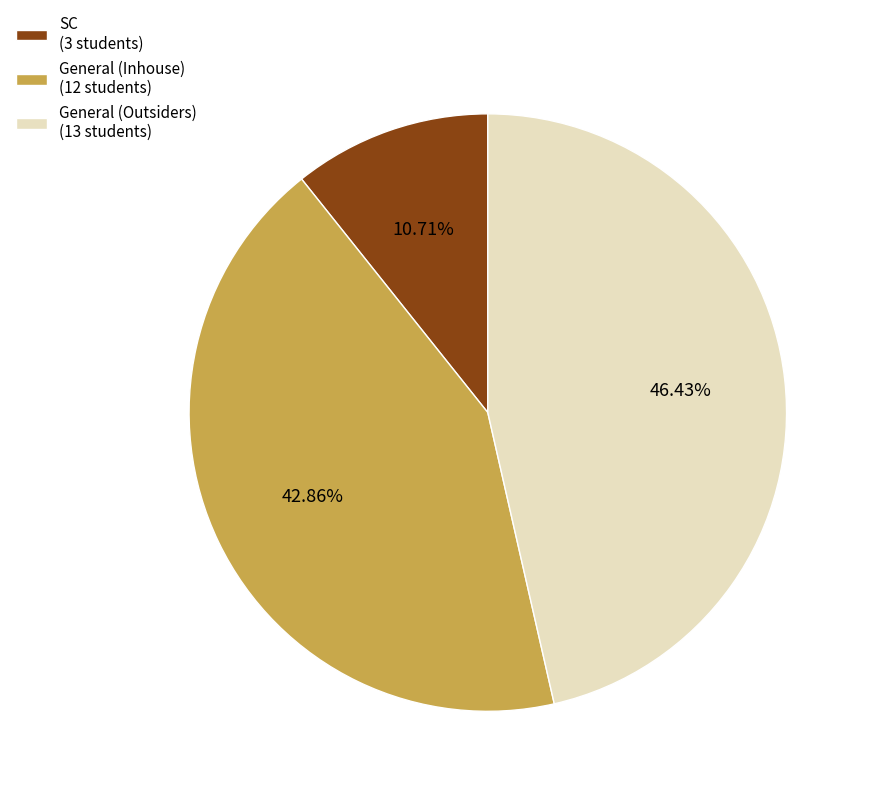

Which has a higher value, General (Outsiders) or General (Inhouse)?

General (Outsiders)